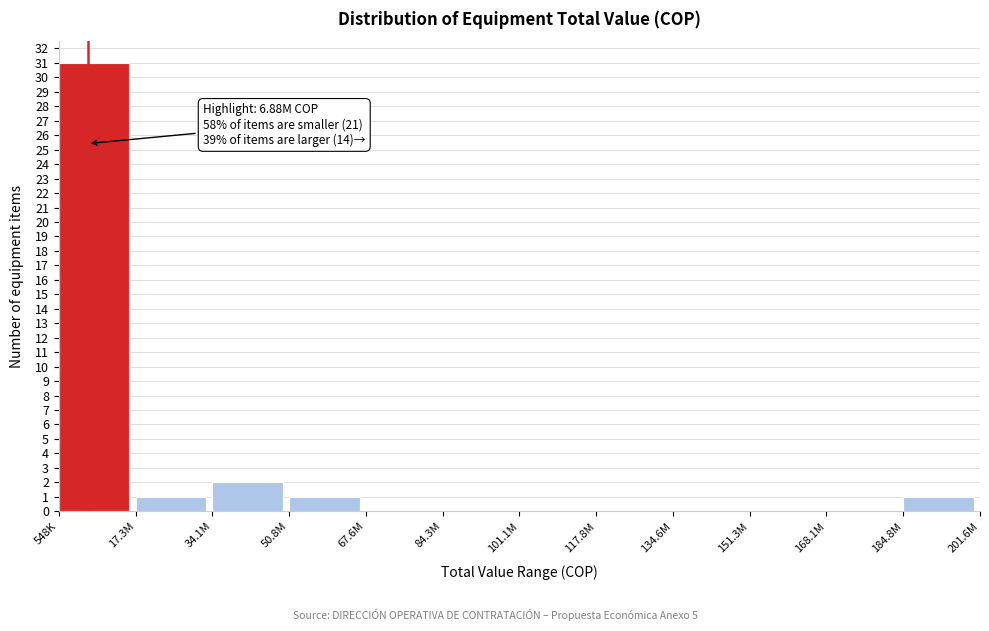

Reading left to right, what are all the values shown in this chart?

548K=31	17.3M=1	34.1M=2	50.8M=1	67.6M=0	84.3M=0	101.1M=0	117.8M=0	134.6M=0	151.3M=0	168.1M=0	184.8M=1